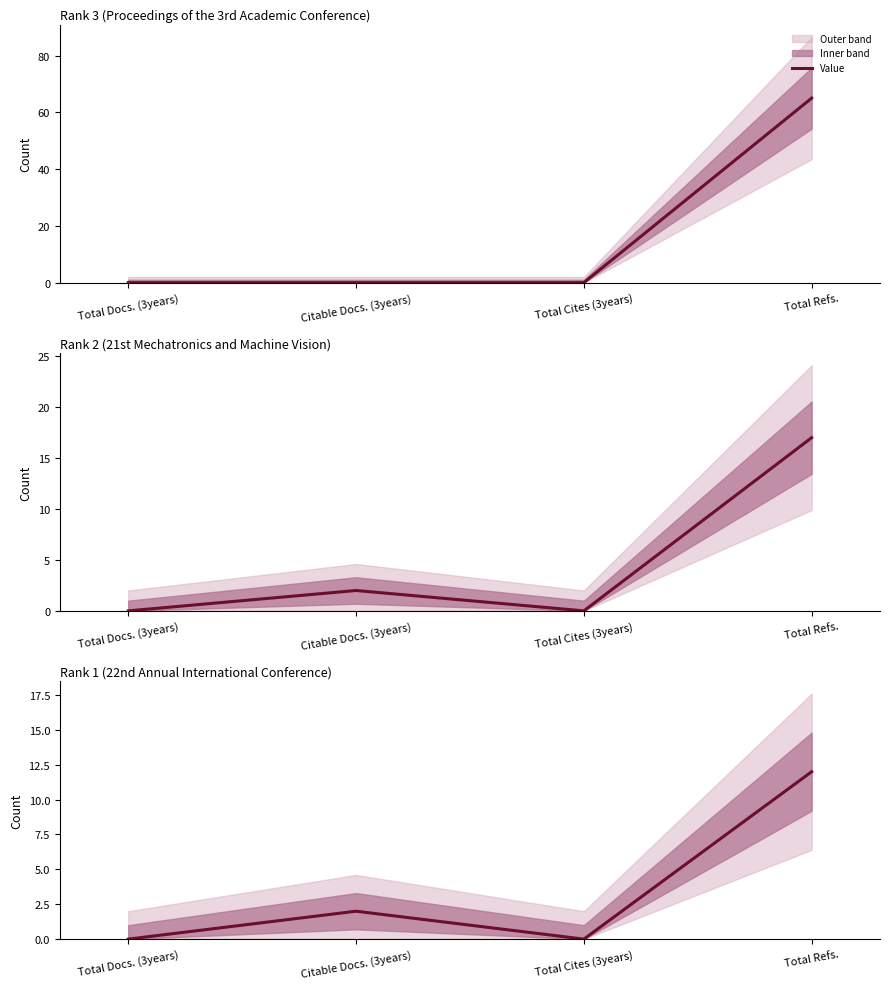

Which label corresponds to the largest value in the chart?

Total Refs.